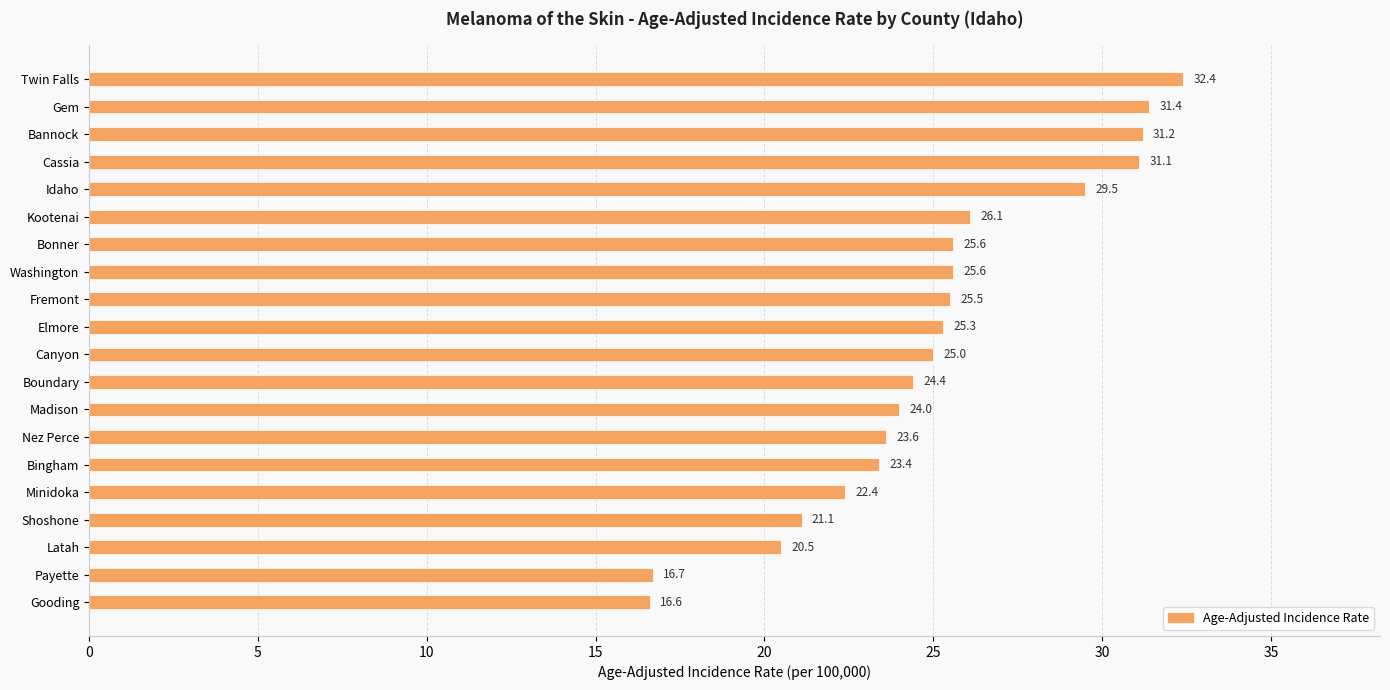

Where is the data nearest to the value 24?

Madison